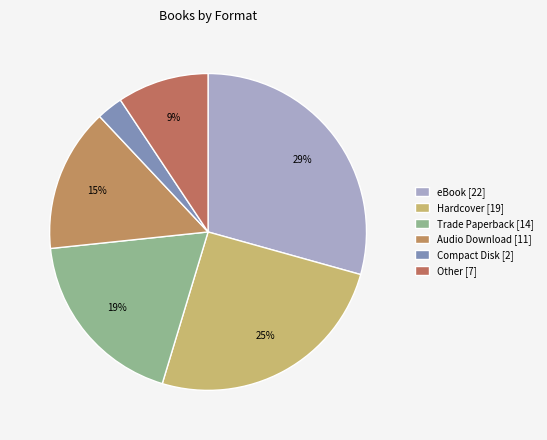

How many segments does this pie chart have?

6